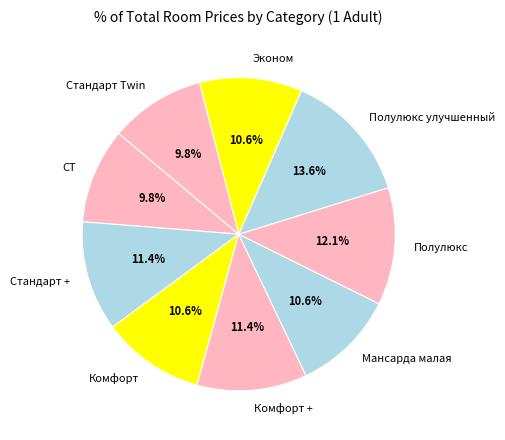

What is the ratio of the value at Стандарт Twin to the value at СТ?

1.0